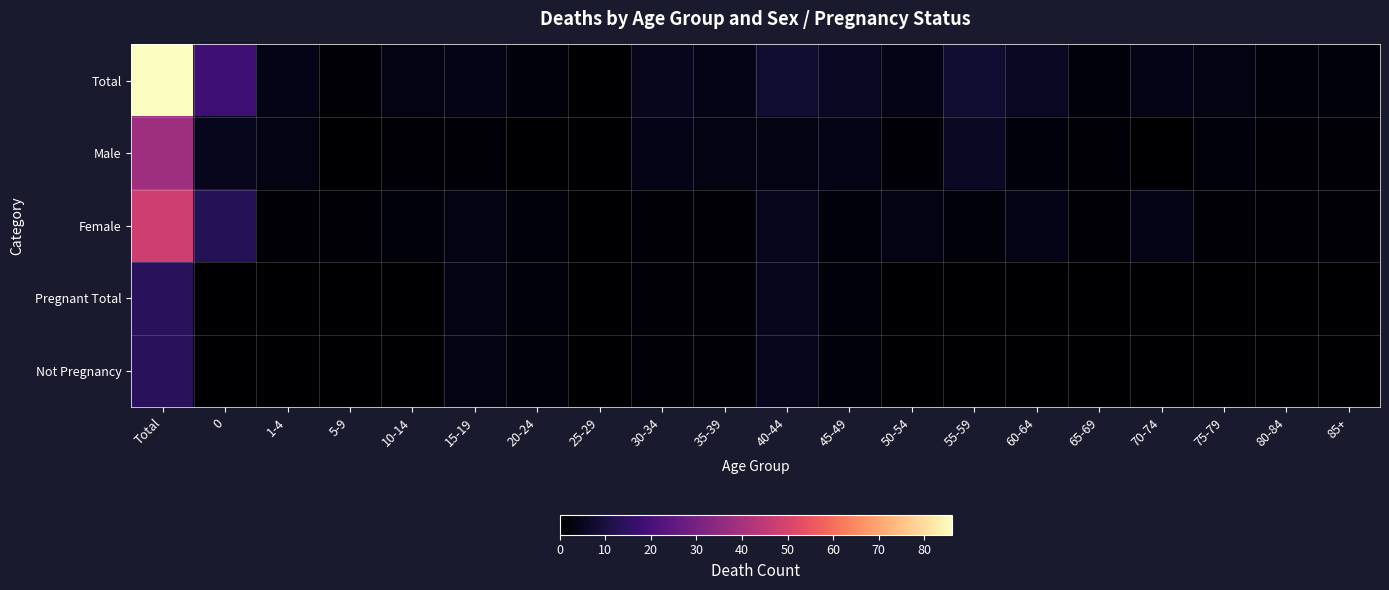

Rank the series at 35-39 from lowest to highest value.

Female, Pregnant Total, Not Pregnancy, Male, Total